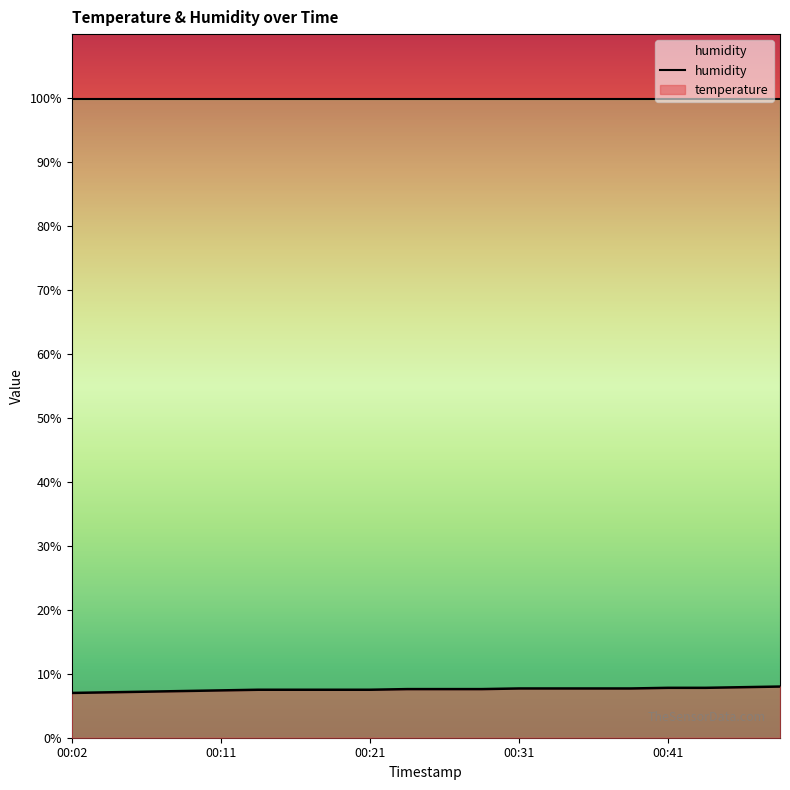

How many data points does each series have?

20